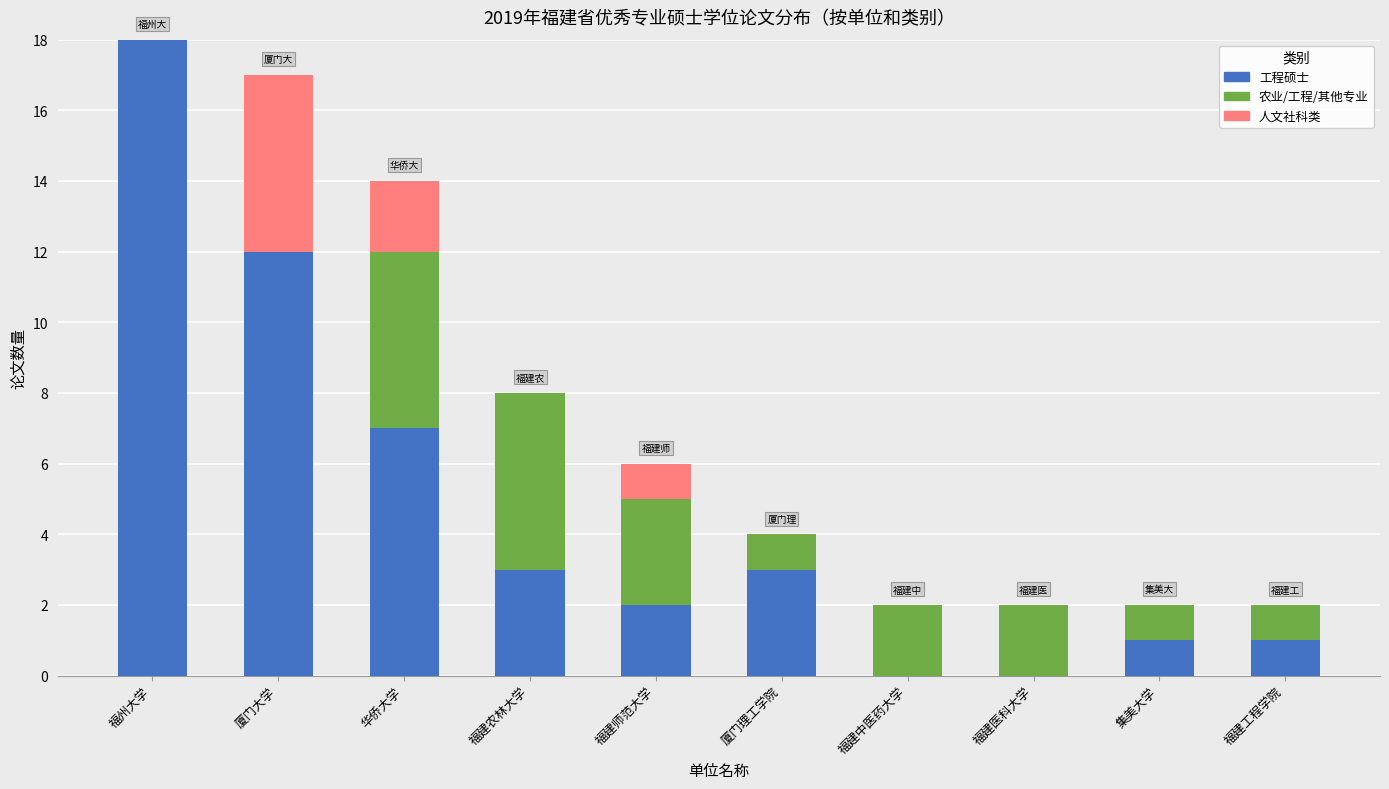

At which label is 工程硕士 closest to 9?

华侨大学